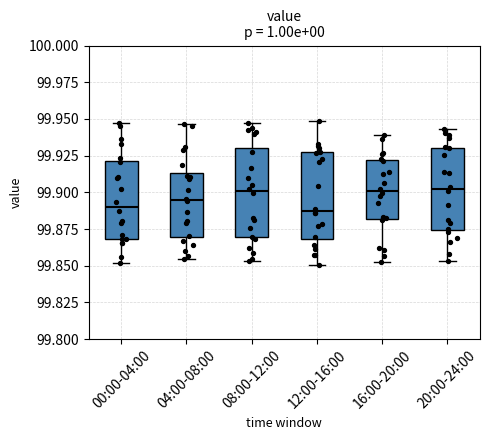

Reading left to right, read every box against the y-axis: the position of its median line, the range the box covers, and the ends of its whiskers. The values are not printed on the chart, so give them approximately, as read against the axis.

00:00-04:00: median 99.890, box 99.870 to 99.920, whiskers 99.850 to 99.945
04:00-08:00: median 99.895, box 99.870 to 99.915, whiskers 99.855 to 99.945
08:00-12:00: median 99.900, box 99.870 to 99.930, whiskers 99.855 to 99.945
12:00-16:00: median 99.885, box 99.870 to 99.925, whiskers 99.850 to 99.950
16:00-20:00: median 99.900, box 99.880 to 99.920, whiskers 99.855 to 99.940
20:00-24:00: median 99.900, box 99.875 to 99.930, whiskers 99.855 to 99.945